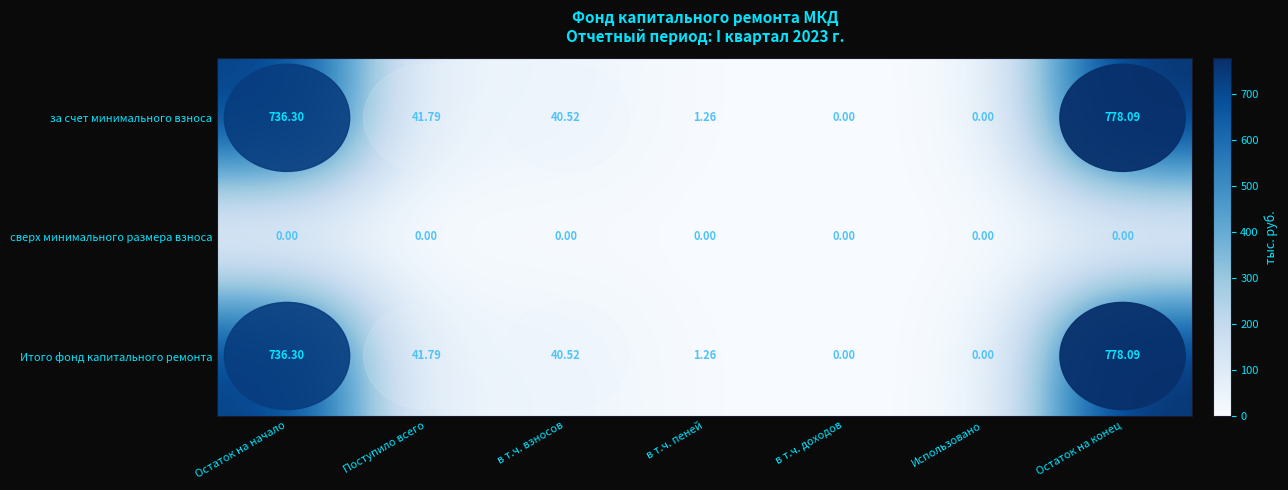

Which has a higher value, Использовано or в т.ч. доходов?

Использовано